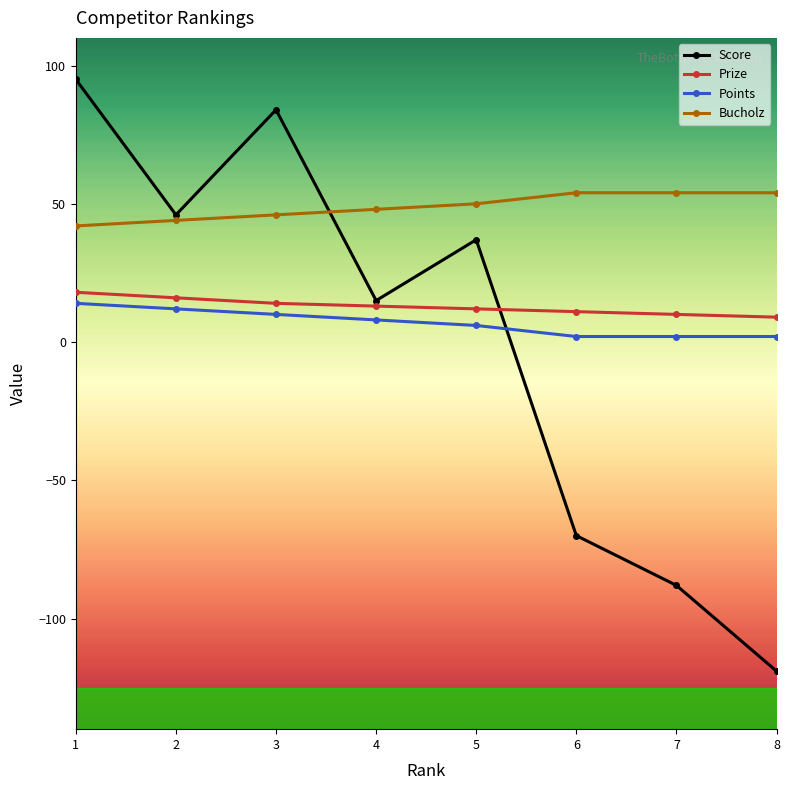

What is the difference between the highest and lowest values at 1?

81